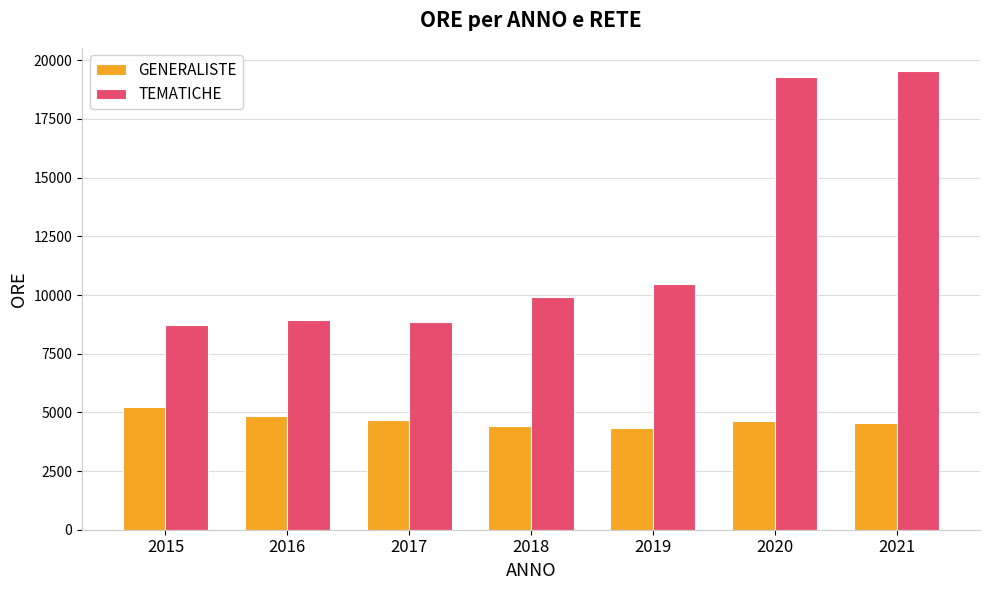

What is the greatest value displayed?

19554